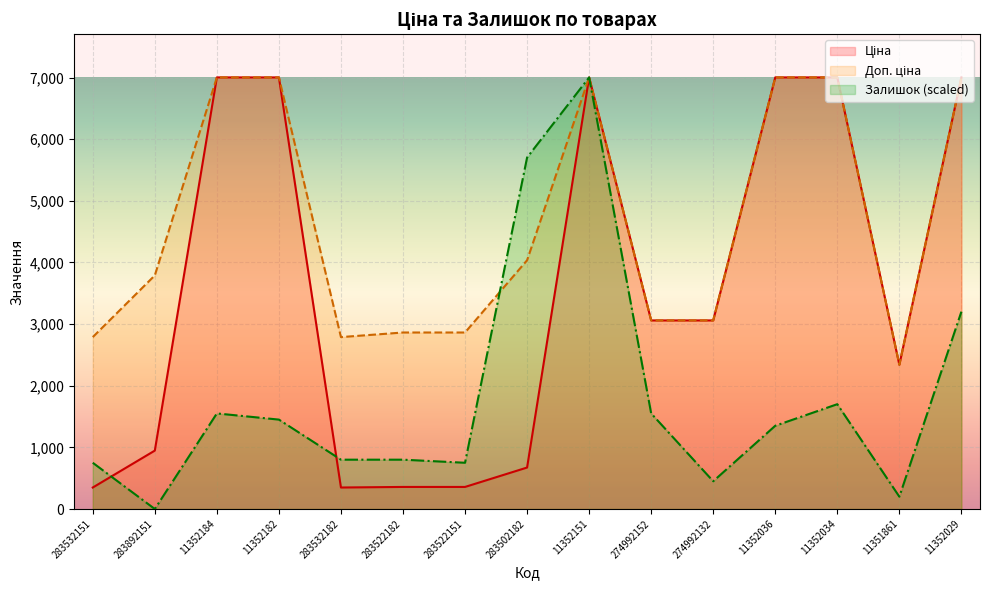

What is the difference between the second highest and minimum values in the Доп. ціна series?

4662.7